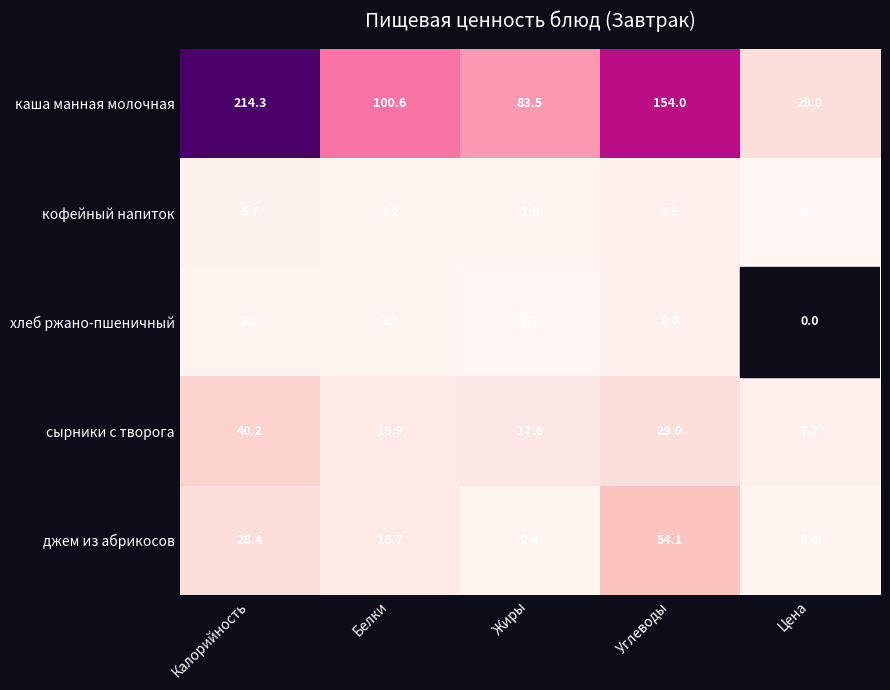

Is it true that каша манная молочная equals 29.0 at Цена?

True